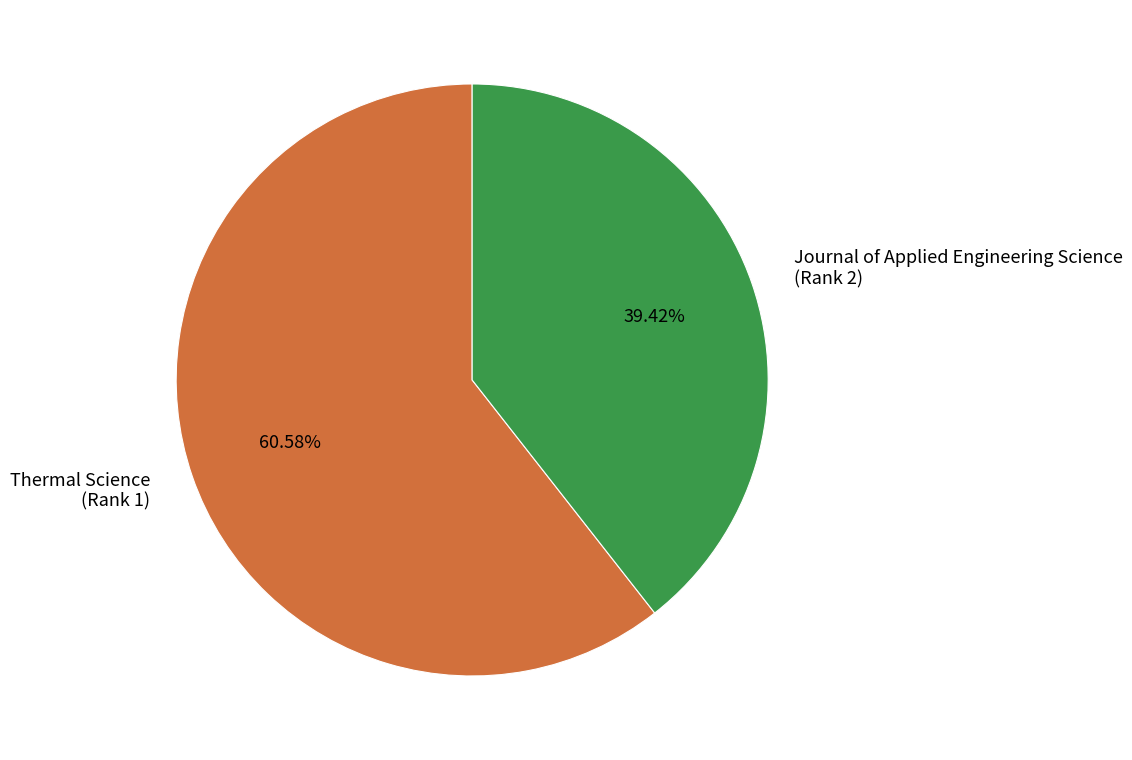

Approximately how many times larger is the value at Journal of Applied Engineering Science (Rank 2) compared to Thermal Science (Rank 1)?

0.7